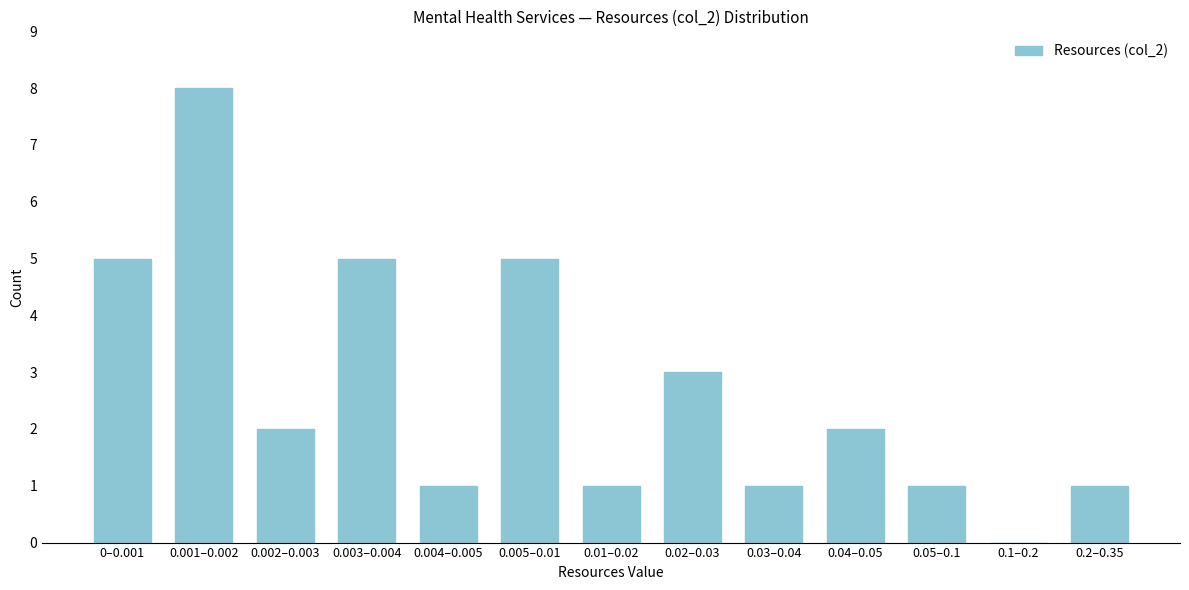

Reading left to right, what are all the values shown in this chart?

0–0.001=5	0.001–0.002=8	0.002–0.003=2	0.003–0.004=5	0.004–0.005=1	0.005–0.01=5	0.01–0.02=1	0.02–0.03=3	0.03–0.04=1	0.04–0.05=2	0.05–0.1=1	0.1–0.2=0	0.2–0.35=1